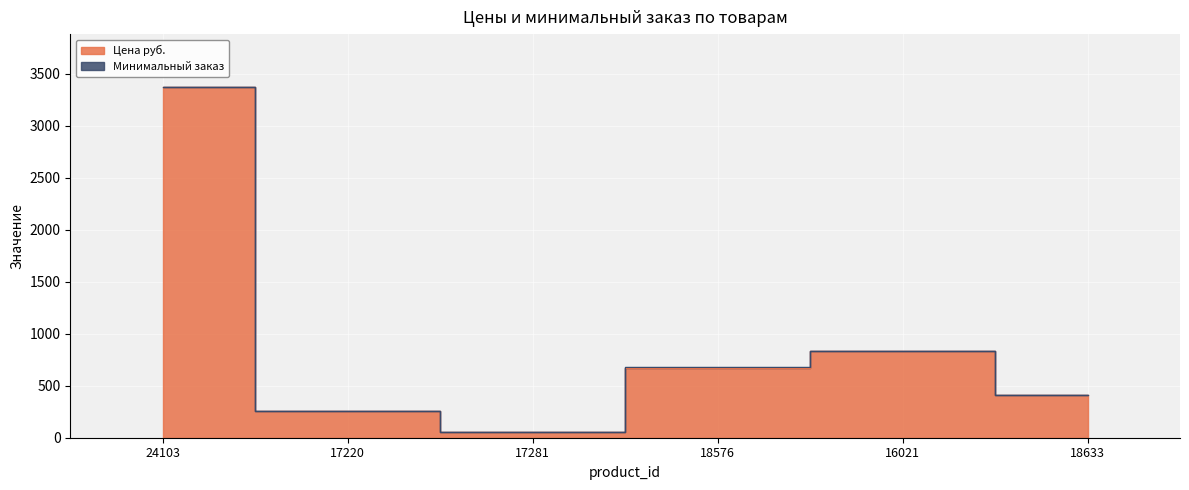

What is the label of the 3rd point from the left?

17281